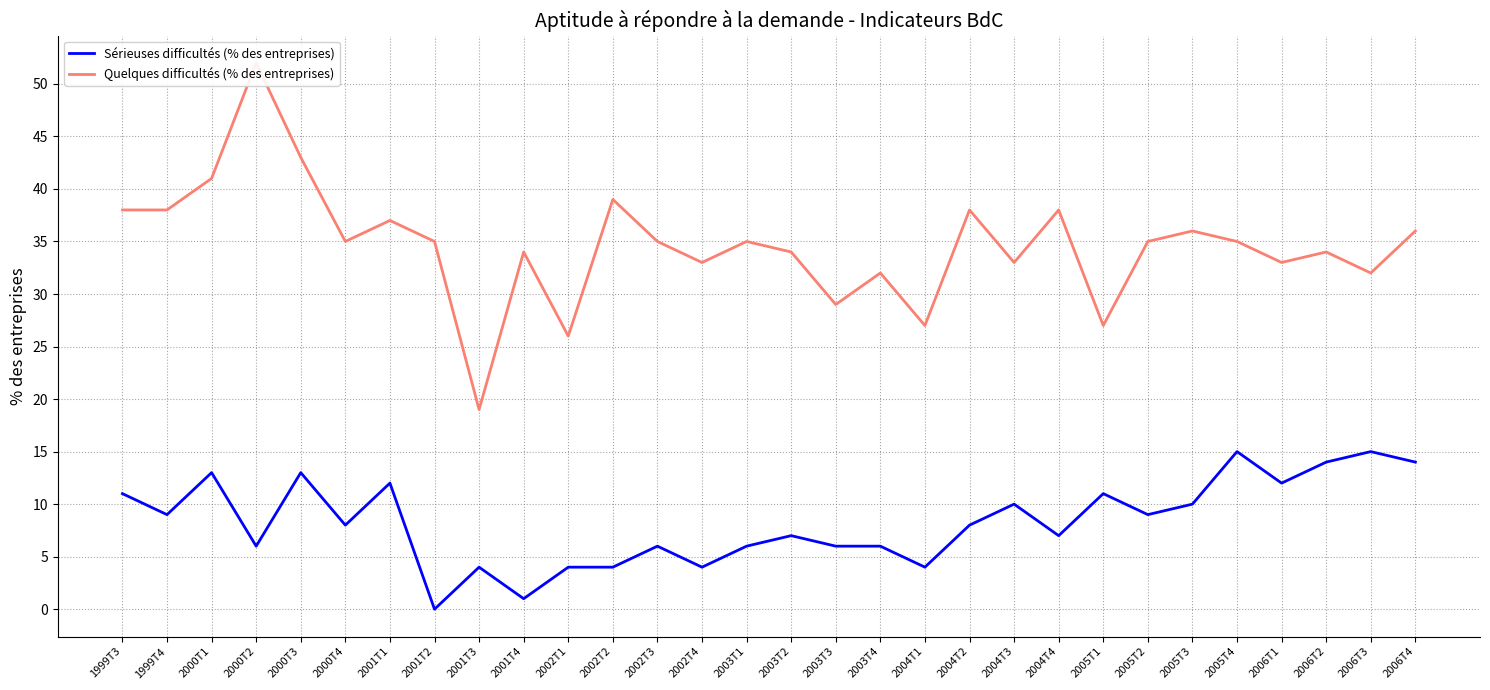

True or false: Quelques difficultés (% des entreprises) has more than 0 points higher than both neighbors.

True